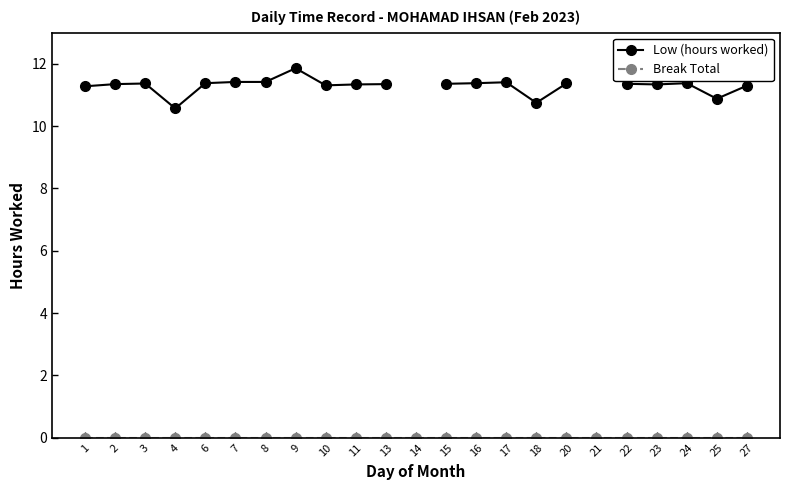

What is the value of the Low (hours worked) point at the 5th from the left?

11.4